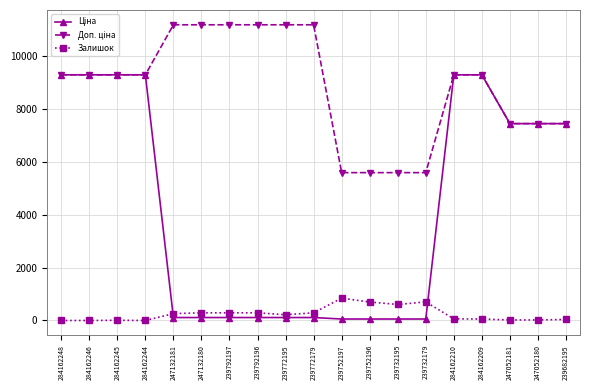

Where does the Залишок series first go above 218?

247132181